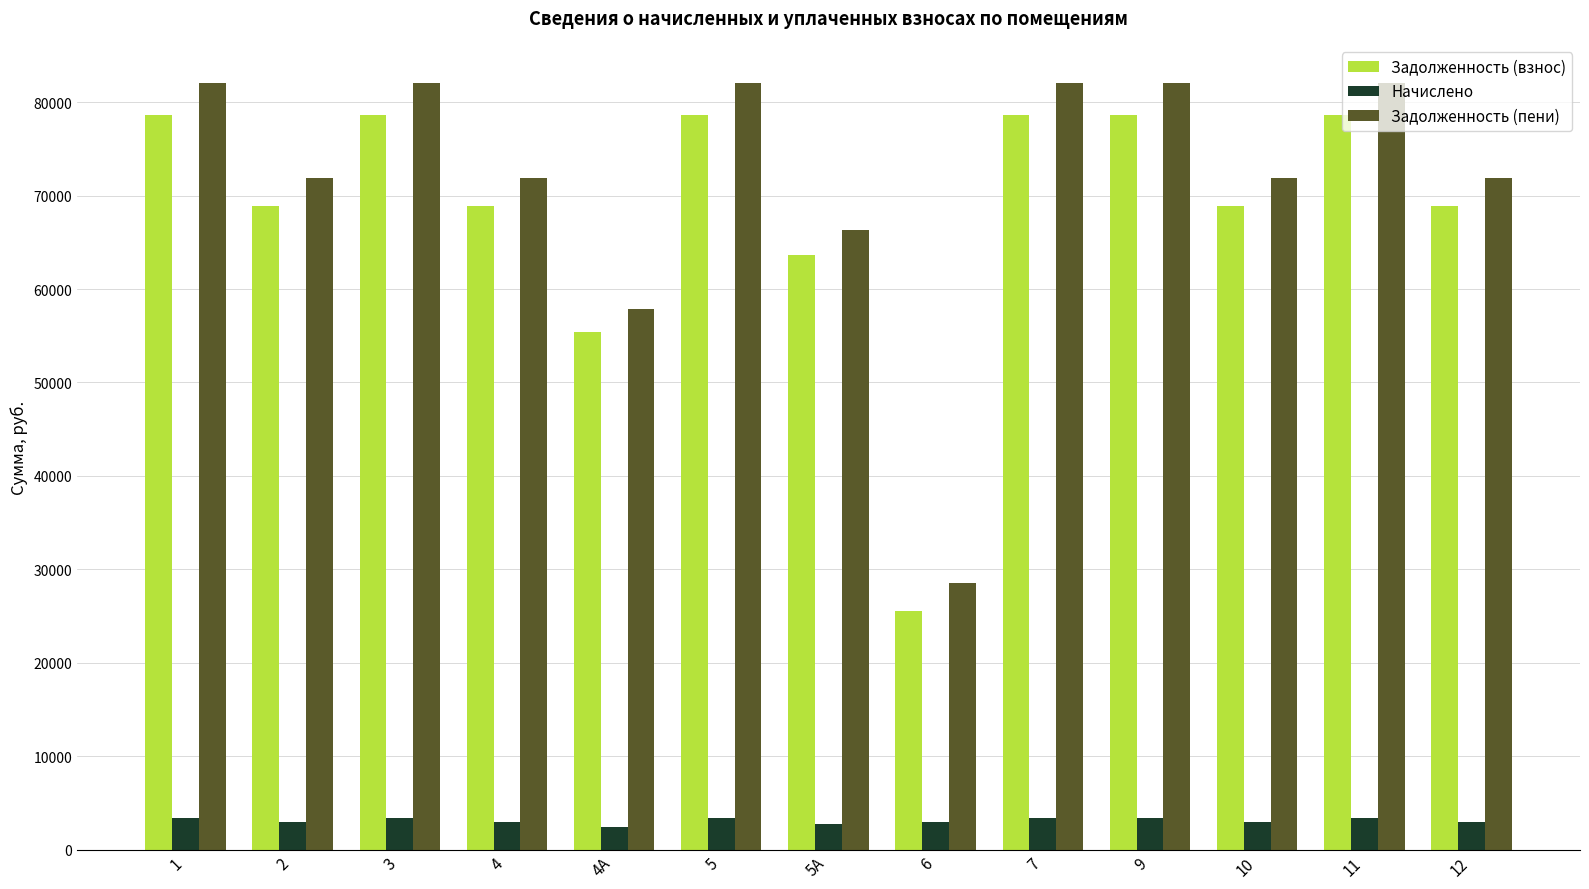

At which label does Задолженность (взнос) first exceed 68929?

1